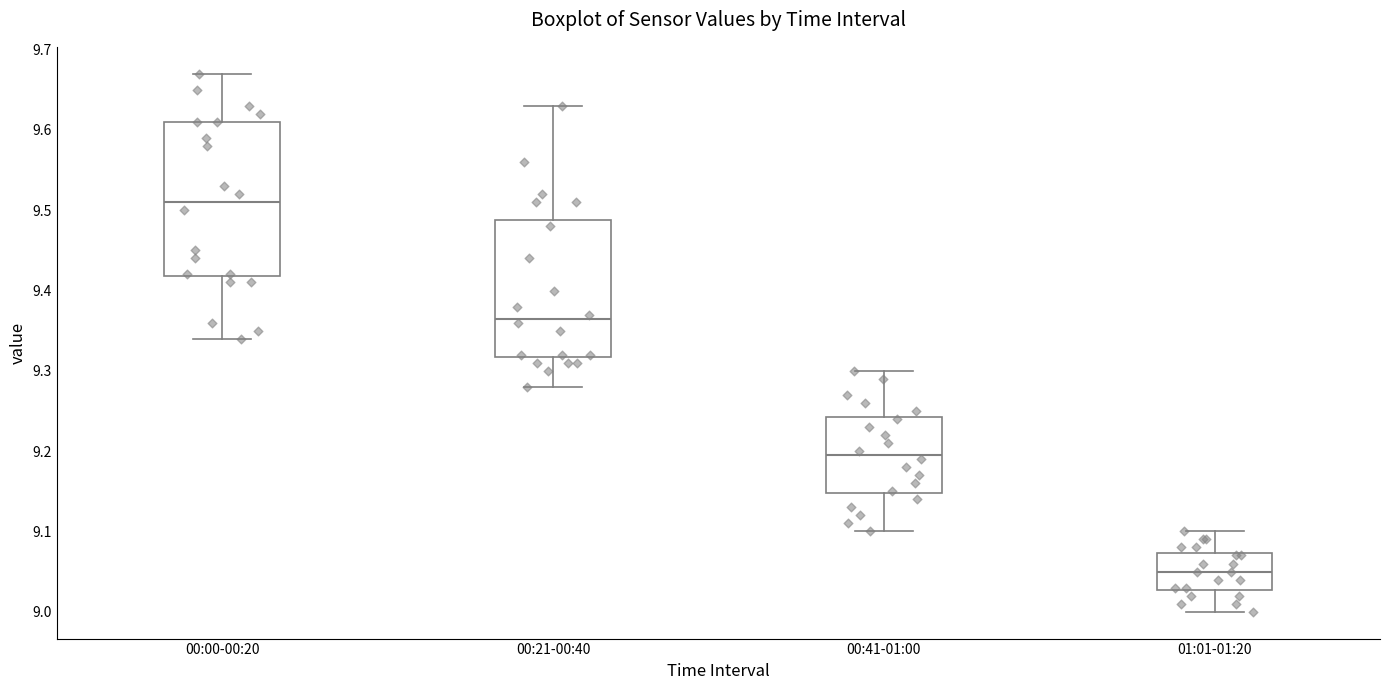

Where does the lower whisker of the box for 00:41-01:00 end on the y-axis? The values are not printed on the chart, so give them approximately, as read against the axis.

9.10